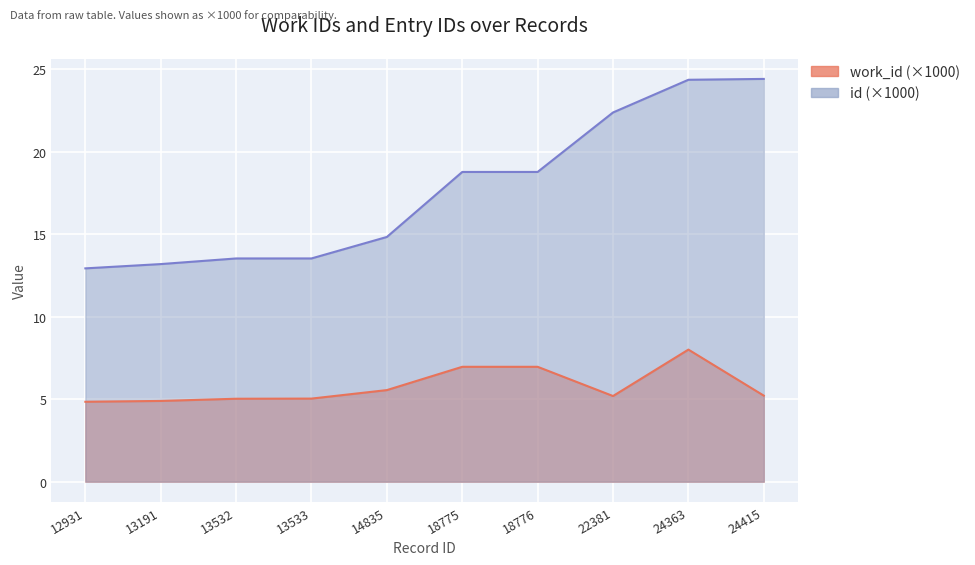

Which category has the lowest value in the work_id series?

12931